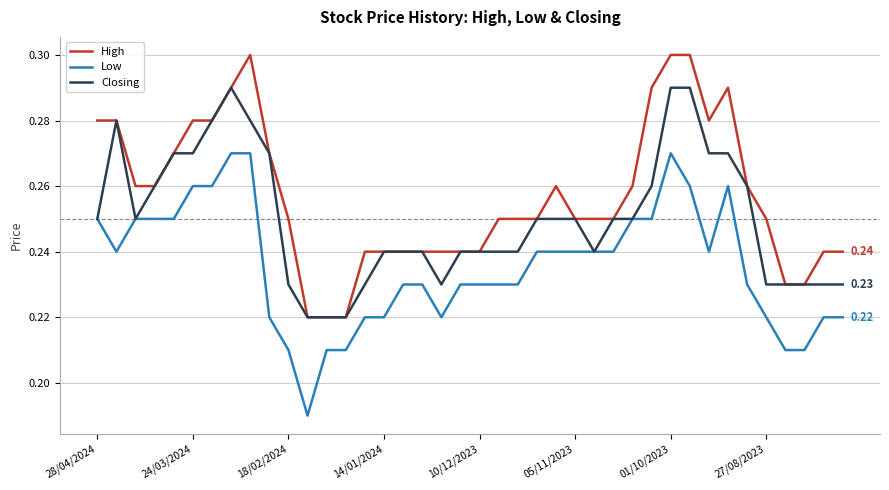

True or false: High and Low cross at least once.

False